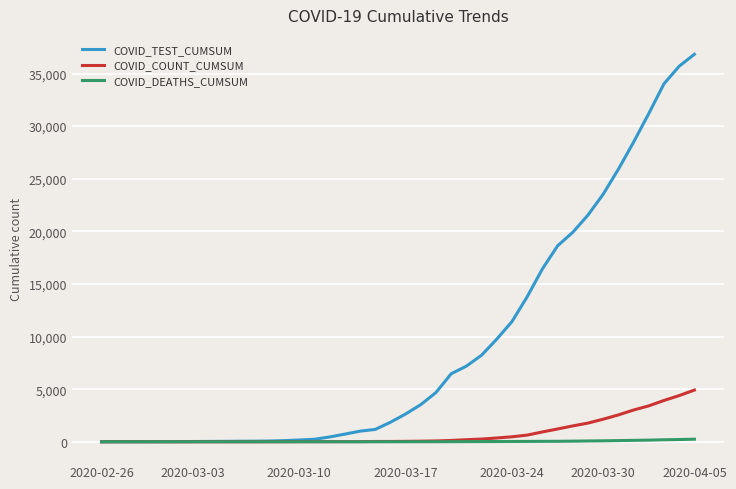

How many lines are shown in the chart?

3